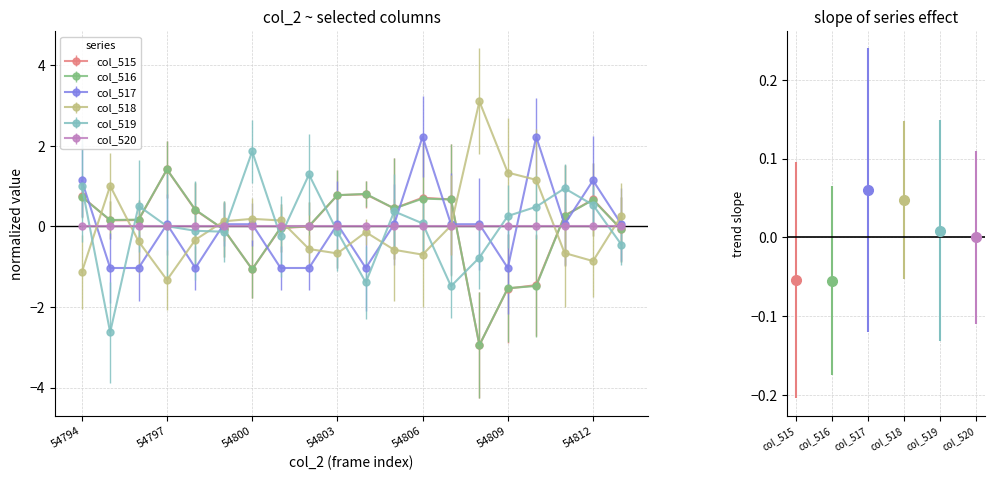

How many lines are shown in the chart?

6